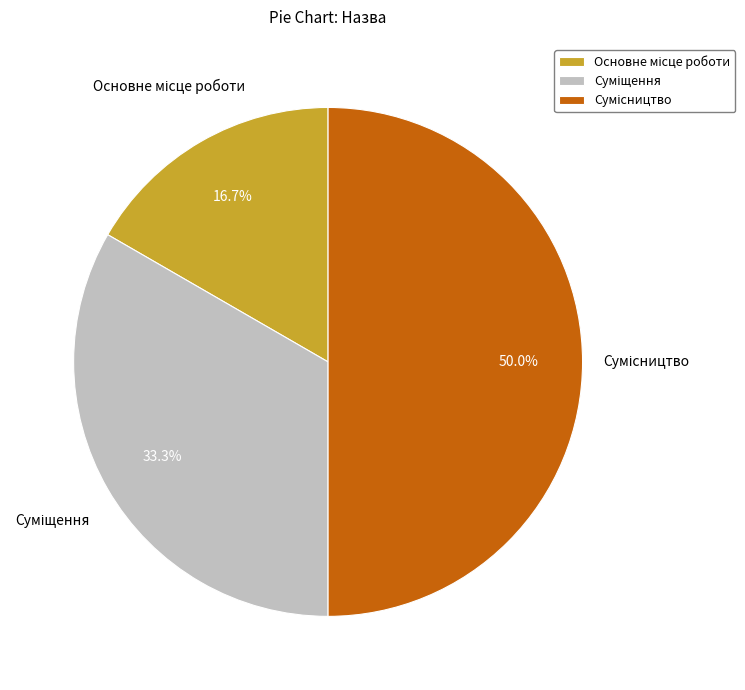

What percentage do Суміщення and Основне місце роботи together represent?

50.0%